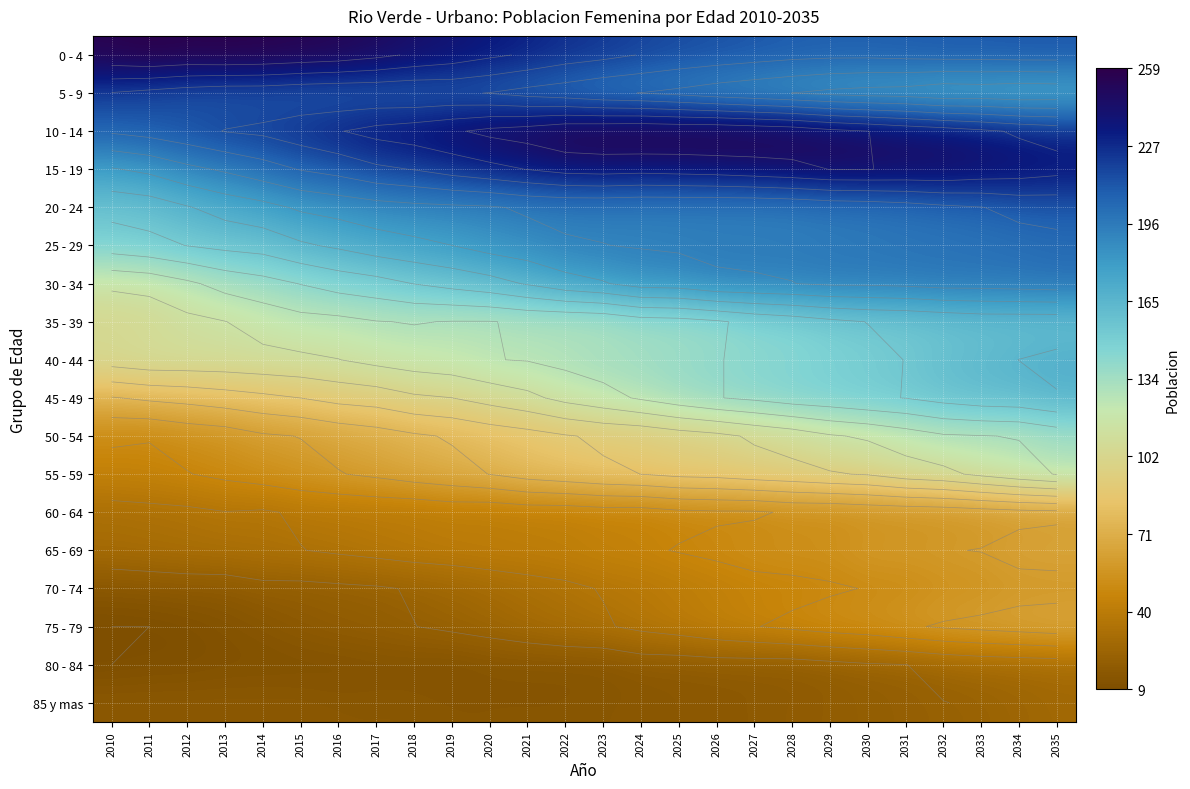

Read the 50 - 54 value at 2020.

80